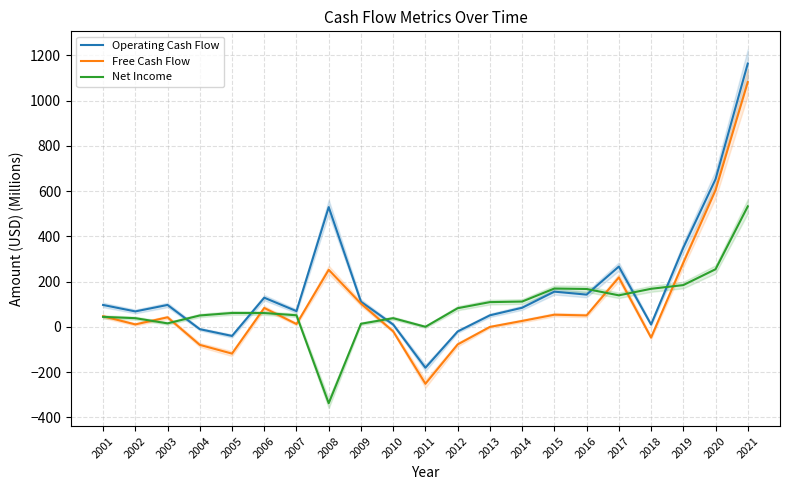

How many interior local valleys does the Operating Cash Flow series have?

6